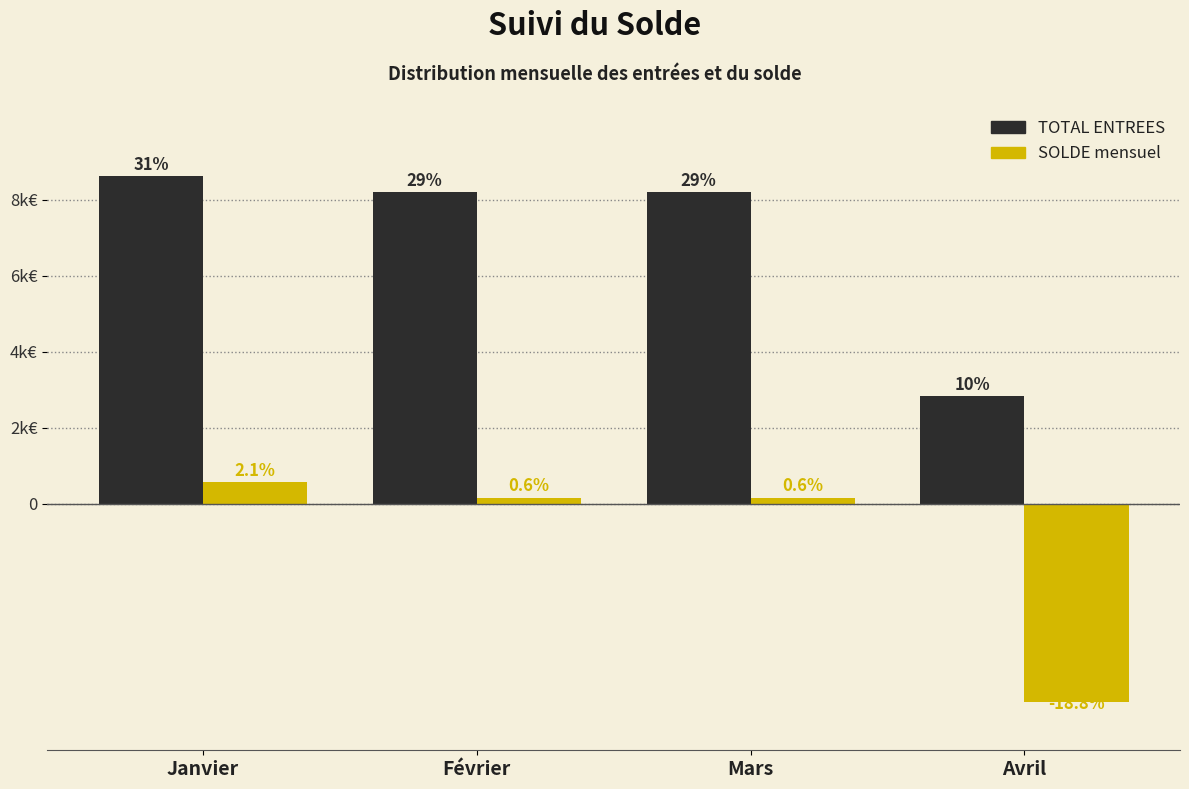

Are the bars grouped side by side (vs. stacked)?

Yes